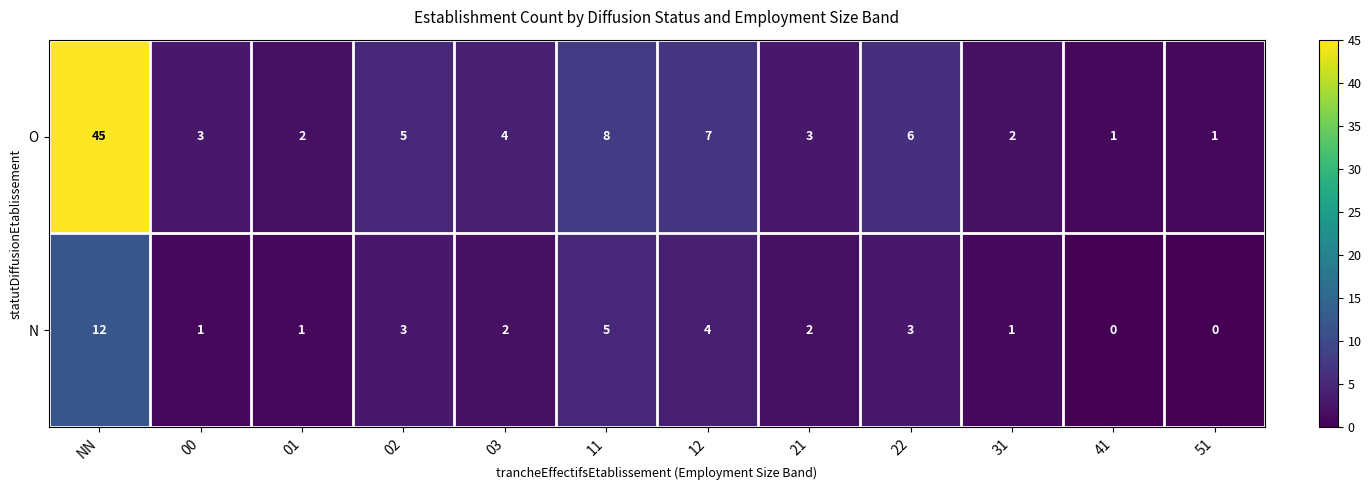

How many series are shown in this chart?

2